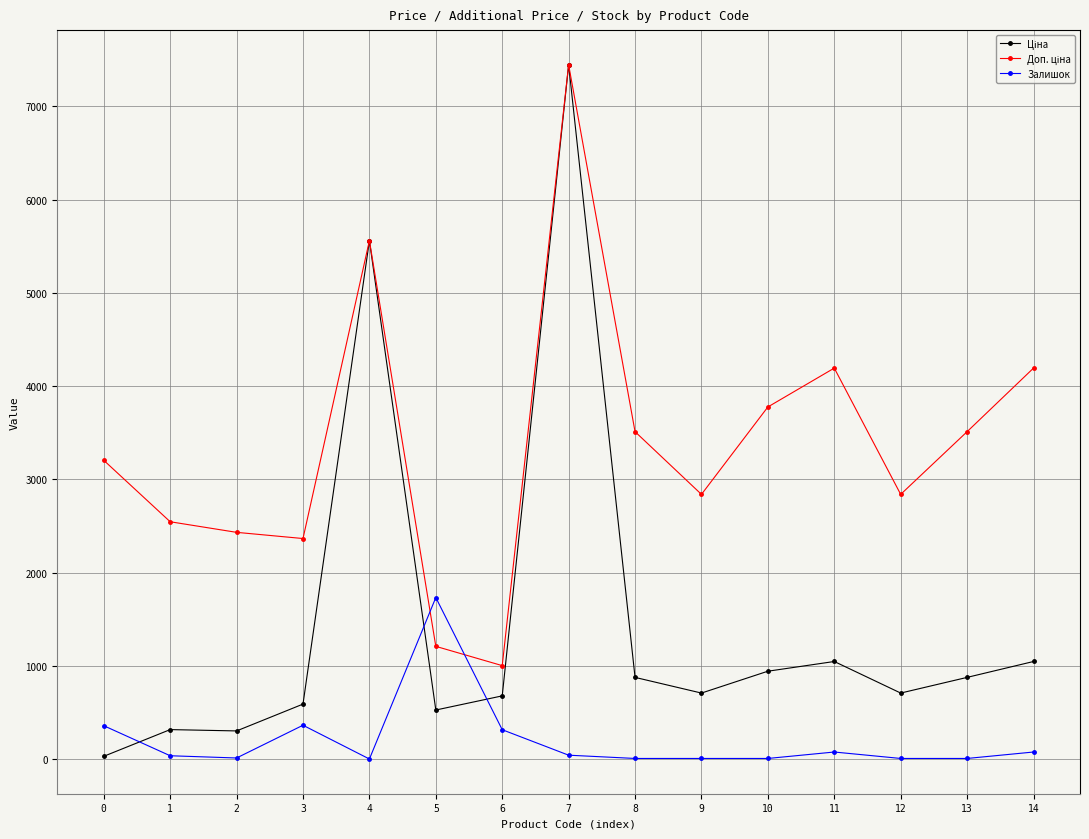

What is the value of the Залишок point at the 1st from the left?

360.0